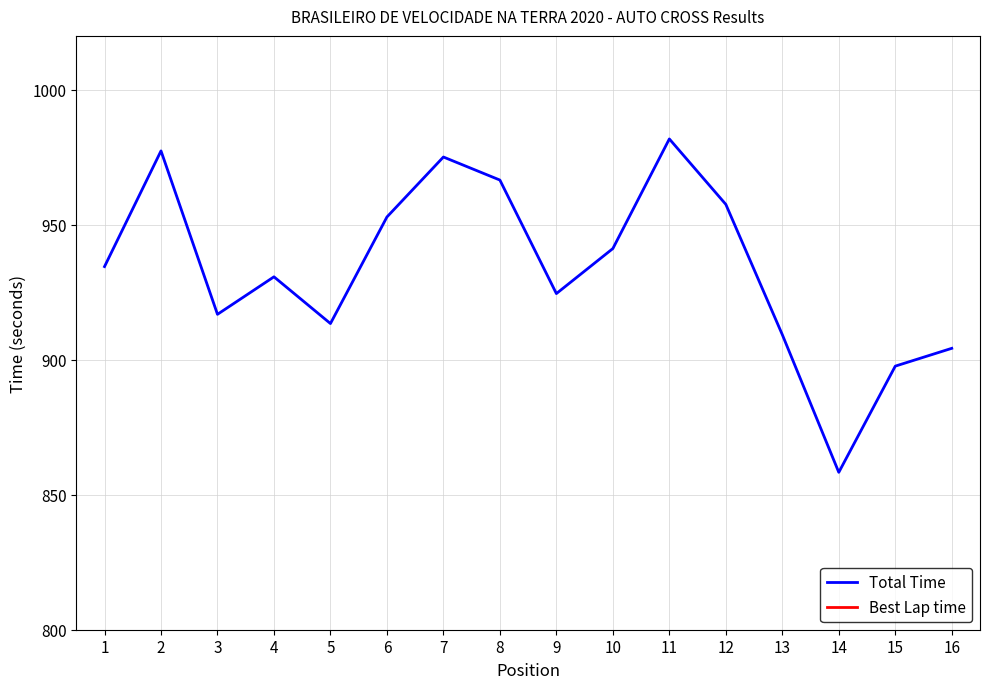

What is the difference between the second highest and minimum values in the Best Lap time series?

4.6